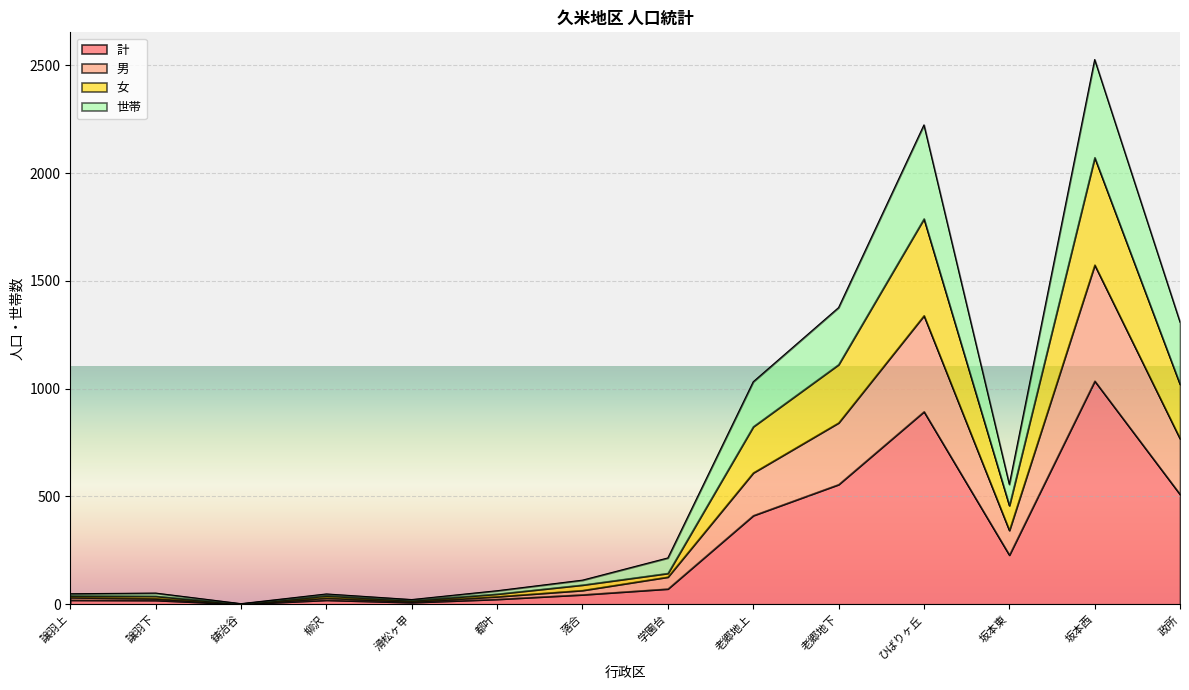

At which category is the sum across all series the highest?

坂本西